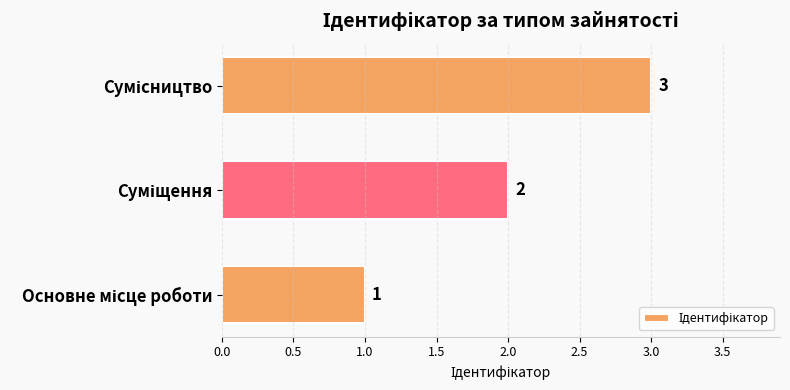

How many values are between 1 and 3?

3